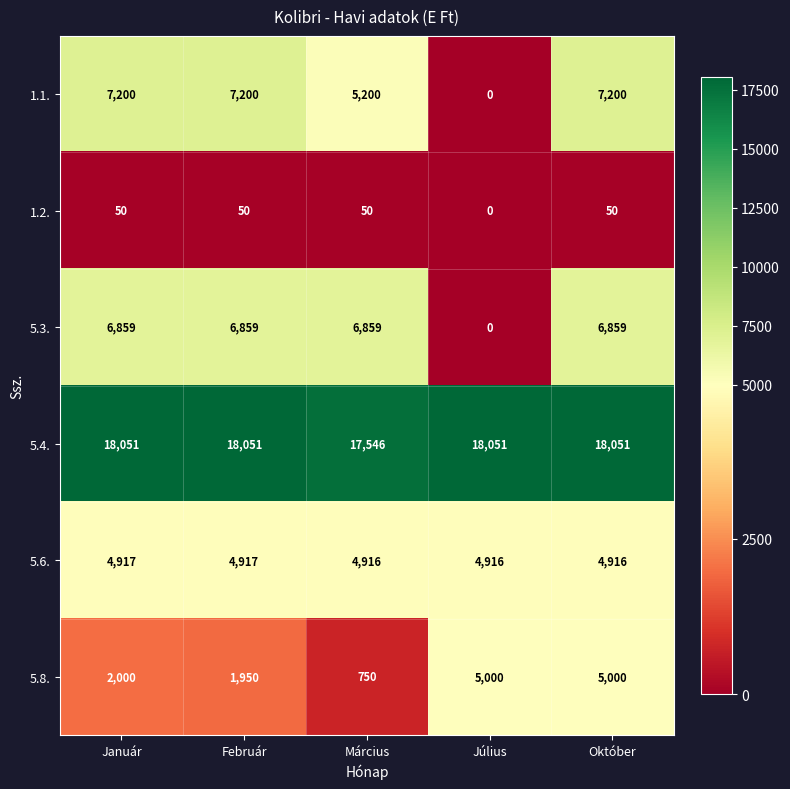

Reading left to right, extract all data points from this chart.

1.1.: 7200	7200	5200	0	7200
1.2.: 50	50	50	0	50
5.3.: 6859	6859	6859	0	6859
5.4.: 18051	18051	17546	18051	18051
5.6.: 4917	4917	4916	4916	4916
5.8.: 2000	1950	750	5000	5000